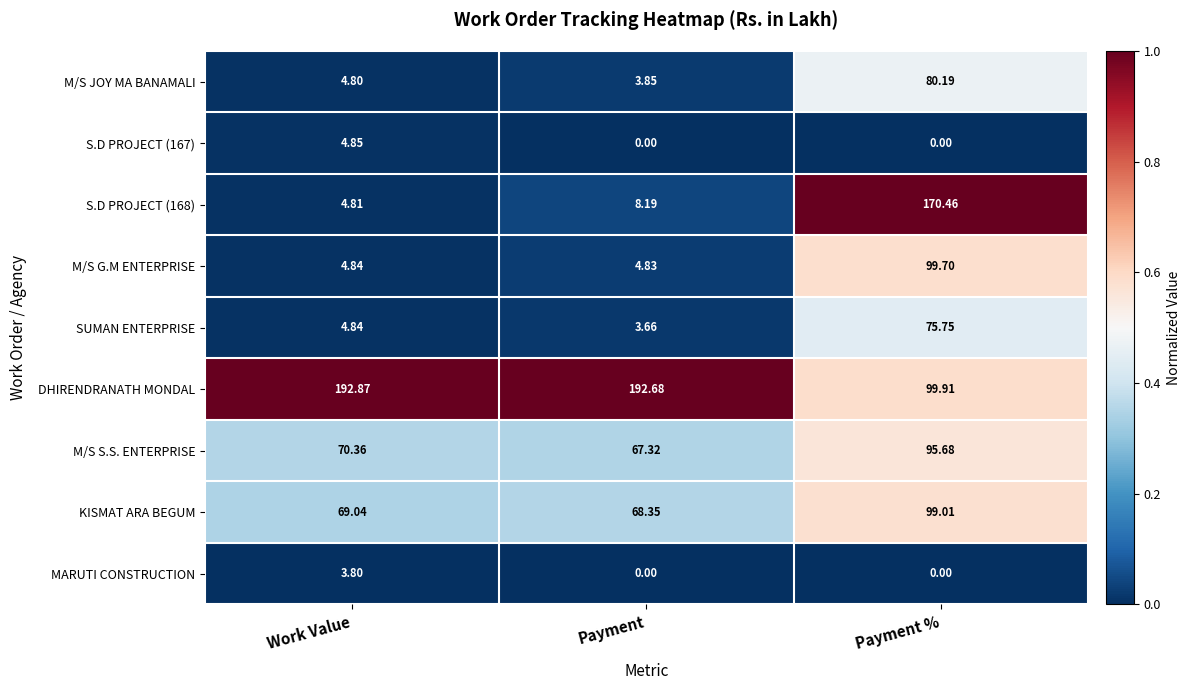

At which category is the sum across all series the highest?

Payment %